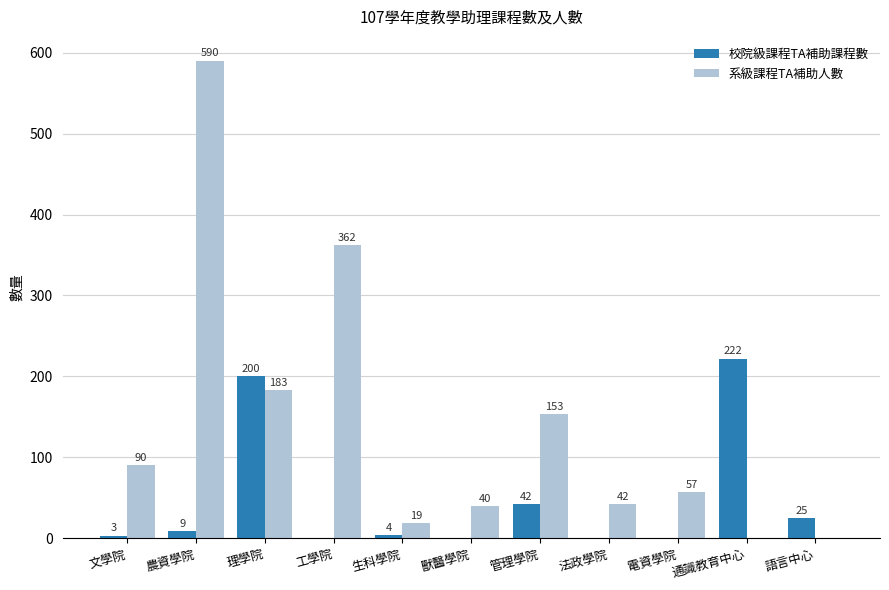

Is the value of 系級課程TA補助人數 at 法政學院 greater than the value of 校院級課程TA補助課程數 at 農資學院?

Yes